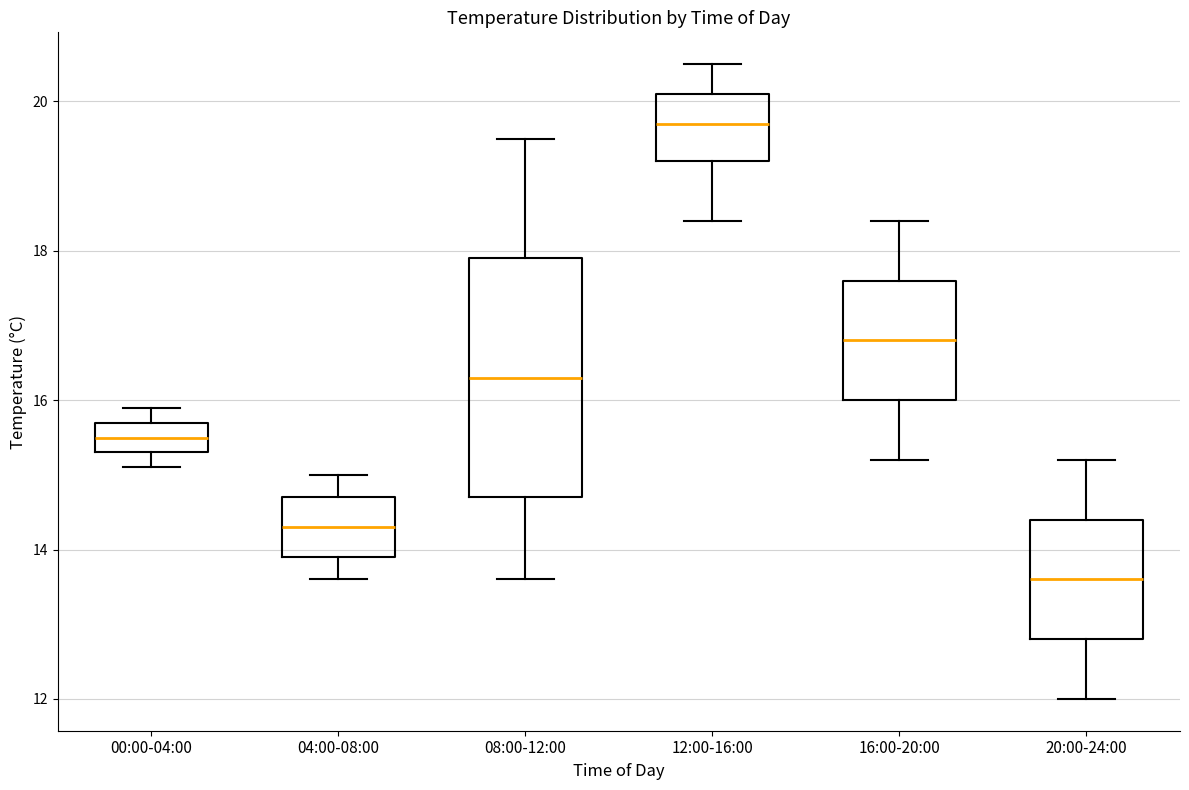

Where does the median line of the box for 00:00-04:00 sit on the y-axis? The values are not printed on the chart, so give them approximately, as read against the axis.

15.6